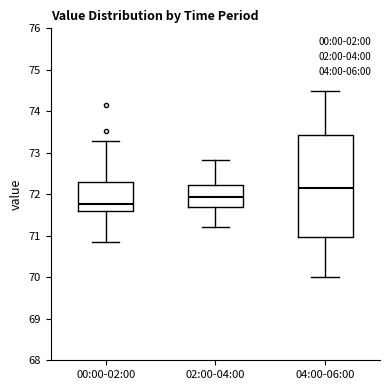

Comparing the boxes themselves (not the whiskers), which one is the tallest?

04:00-06:00